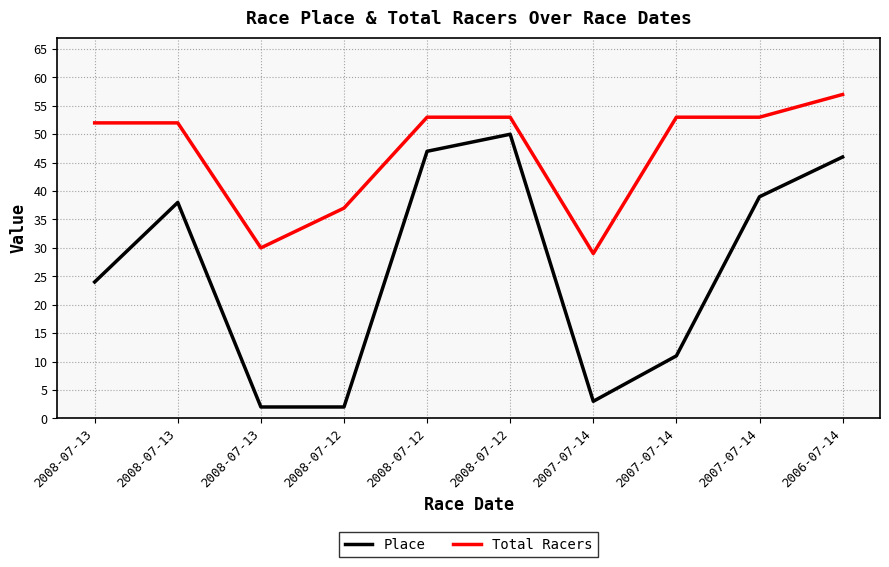

What is the sum of the Total Racers values at 2006-07-14 and 2007-07-14?

110